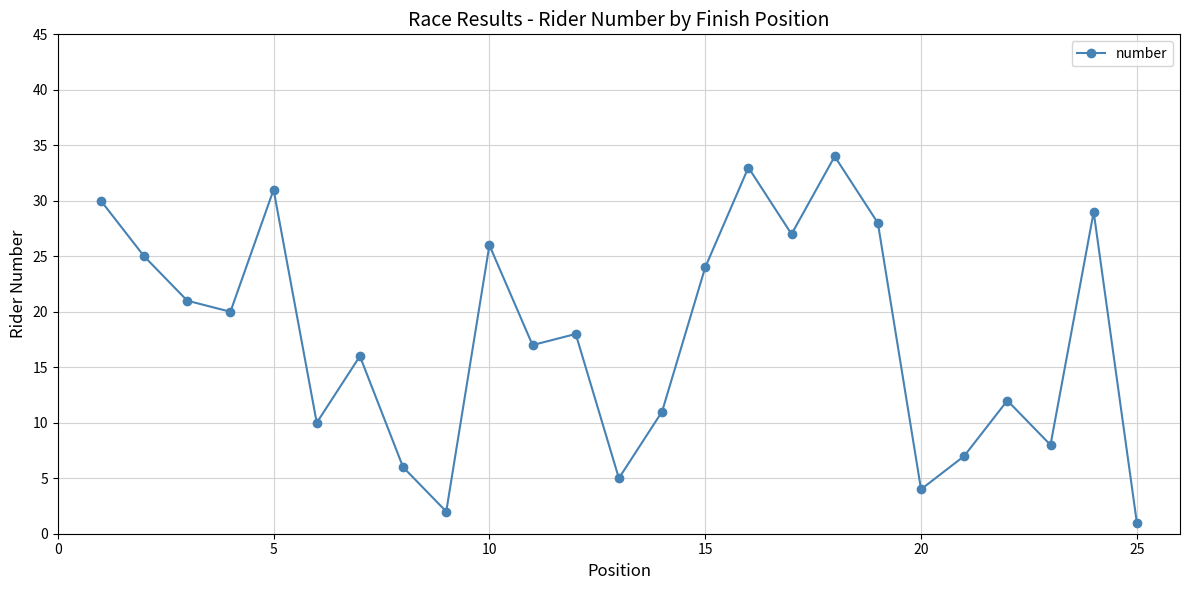

How many lines are shown in the chart?

1